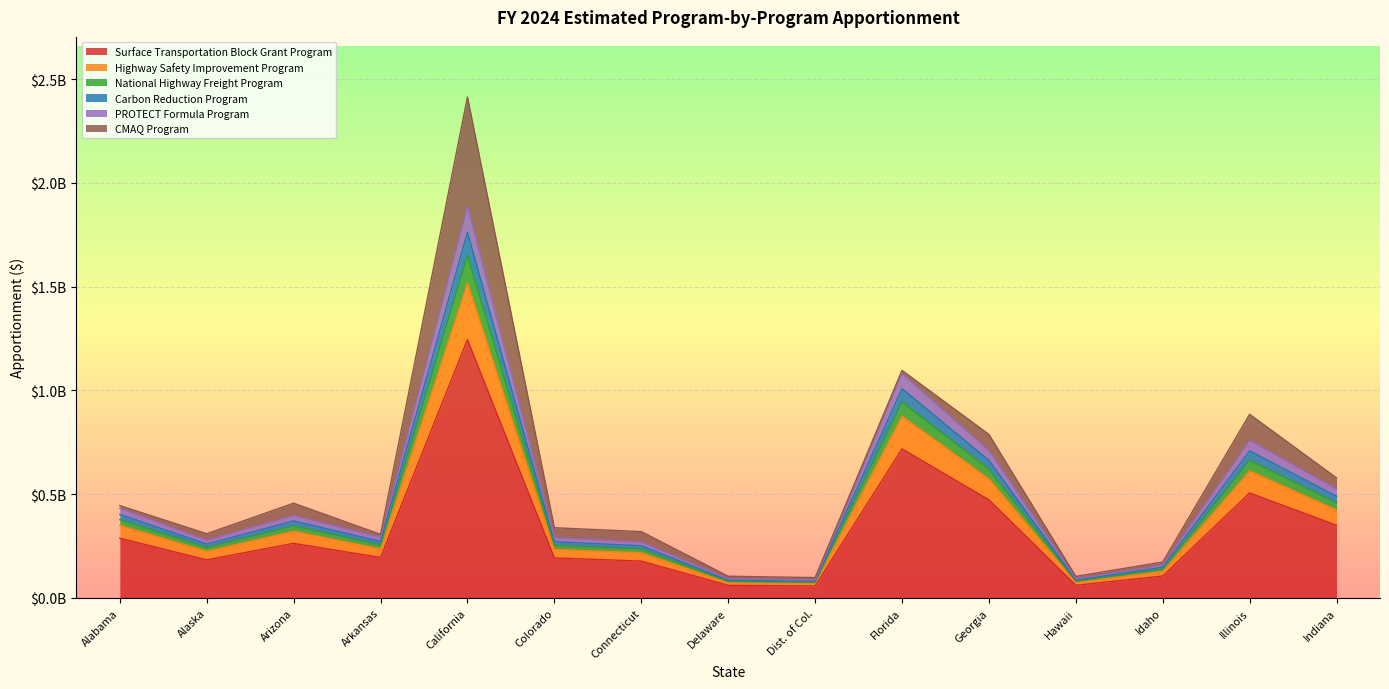

True or false: Surface Transportation Block Grant Program and PROTECT Formula Program intersect in this chart.

False